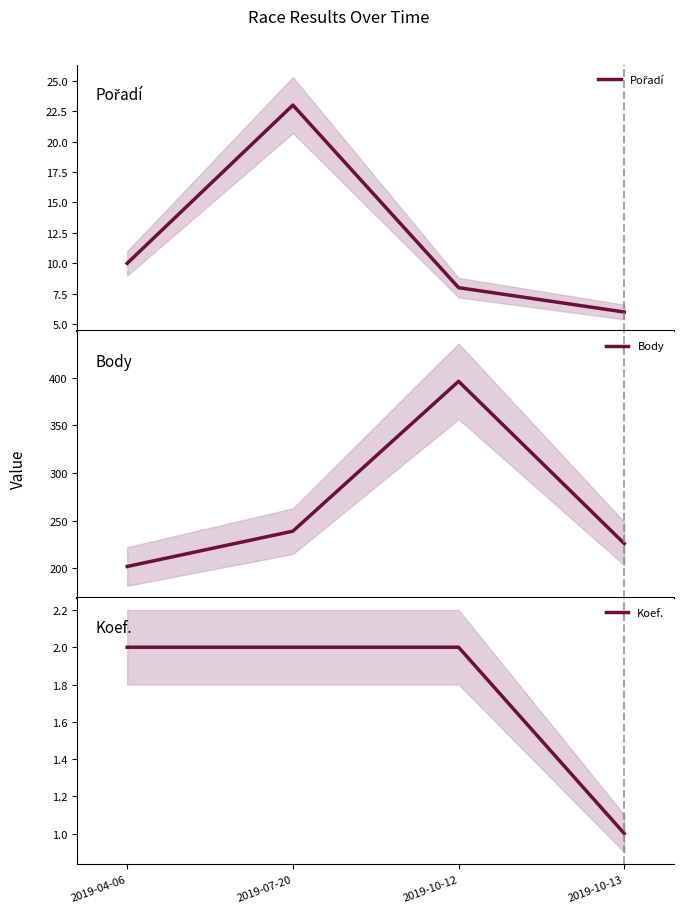

How many distinct data groups are displayed?

3